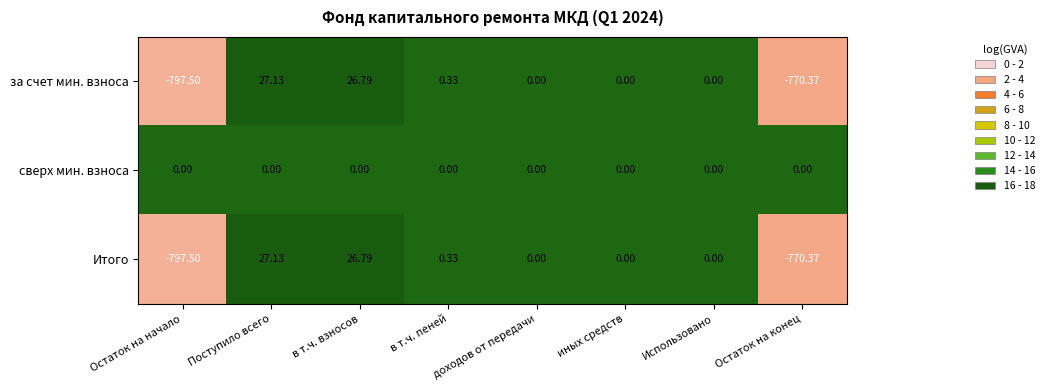

At which category is the sum across all series the highest?

Поступило всего